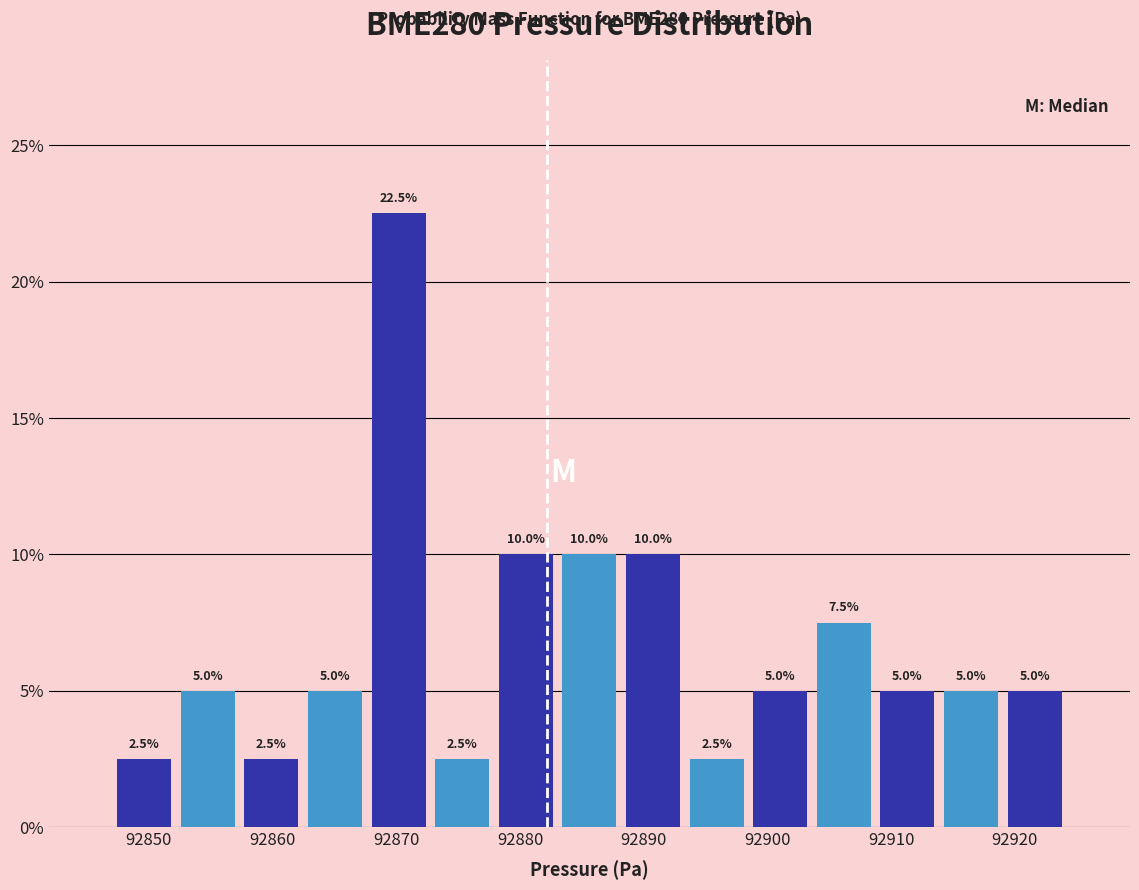

Reading left to right, transcribe this chart: for each bar, give the range it covers on the x-axis and its height. The bar edges are not printed on the chart, so give them approximately, as read against the axis.

92847 to 92852: 2.5
92852 to 92857: 5.0
92857 to 92862: 2.5
92862 to 92868: 5.0
92868 to 92873: 22.5
92873 to 92878: 2.5
92878 to 92883: 10.0
92883 to 92888: 10.0
92888 to 92893: 10.0
92893 to 92898: 2.5
92898 to 92904: 5.0
92904 to 92909: 7.5
92909 to 92914: 5.0
92914 to 92919: 5.0
92919 to 92924: 5.0